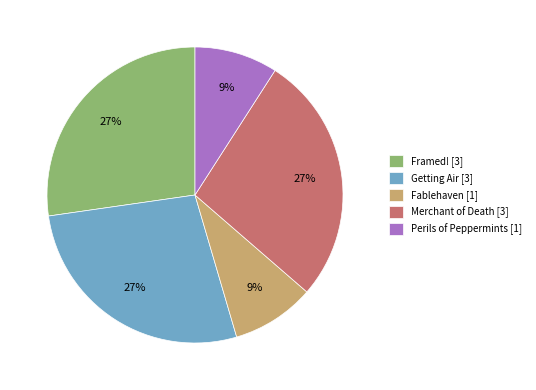

Is there a majority slice in this chart?

No